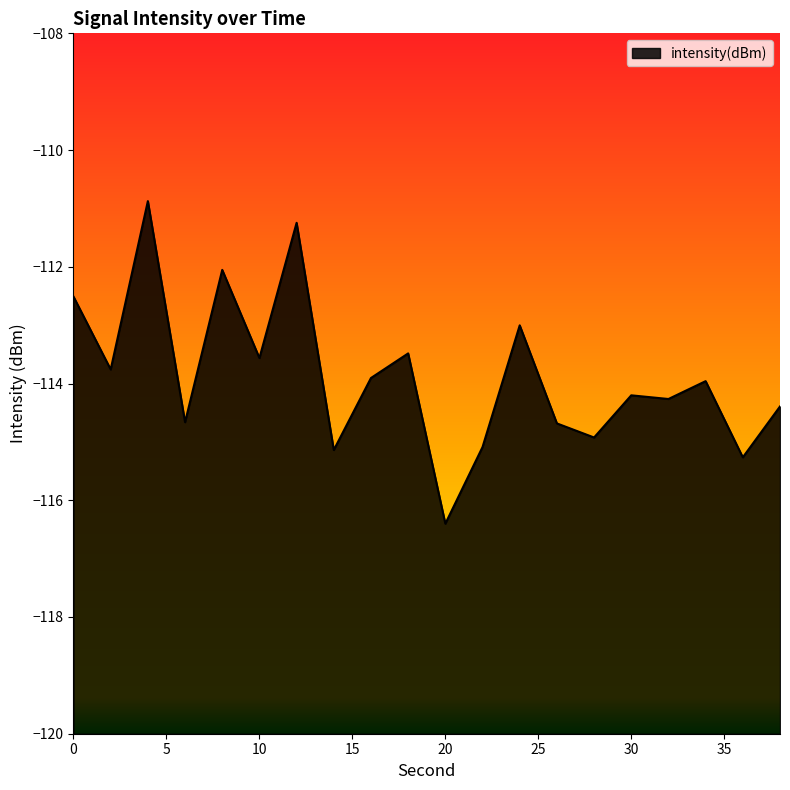

True or false: the data has more than 1 interior local peaks.

True